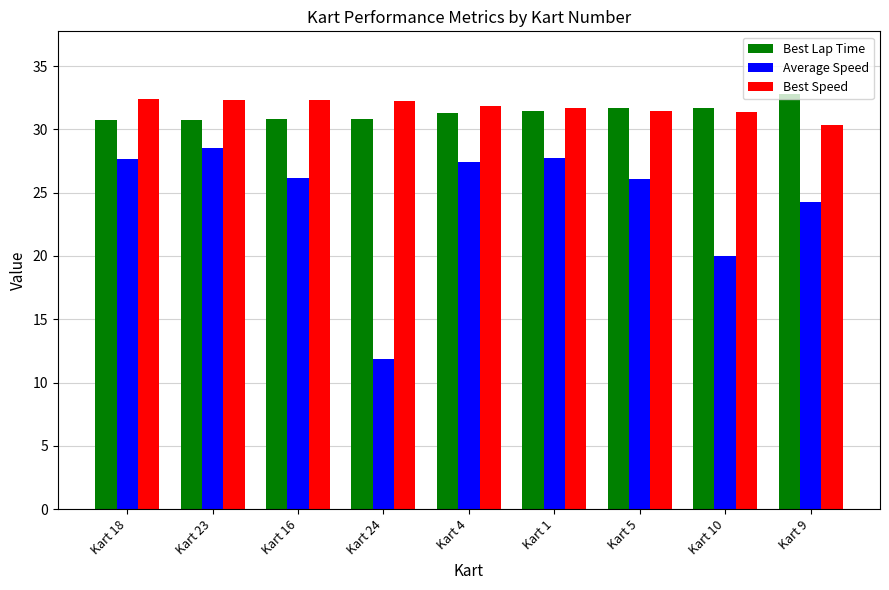

True or false: Average Speed has a value of 14.8 at Kart 23.

False